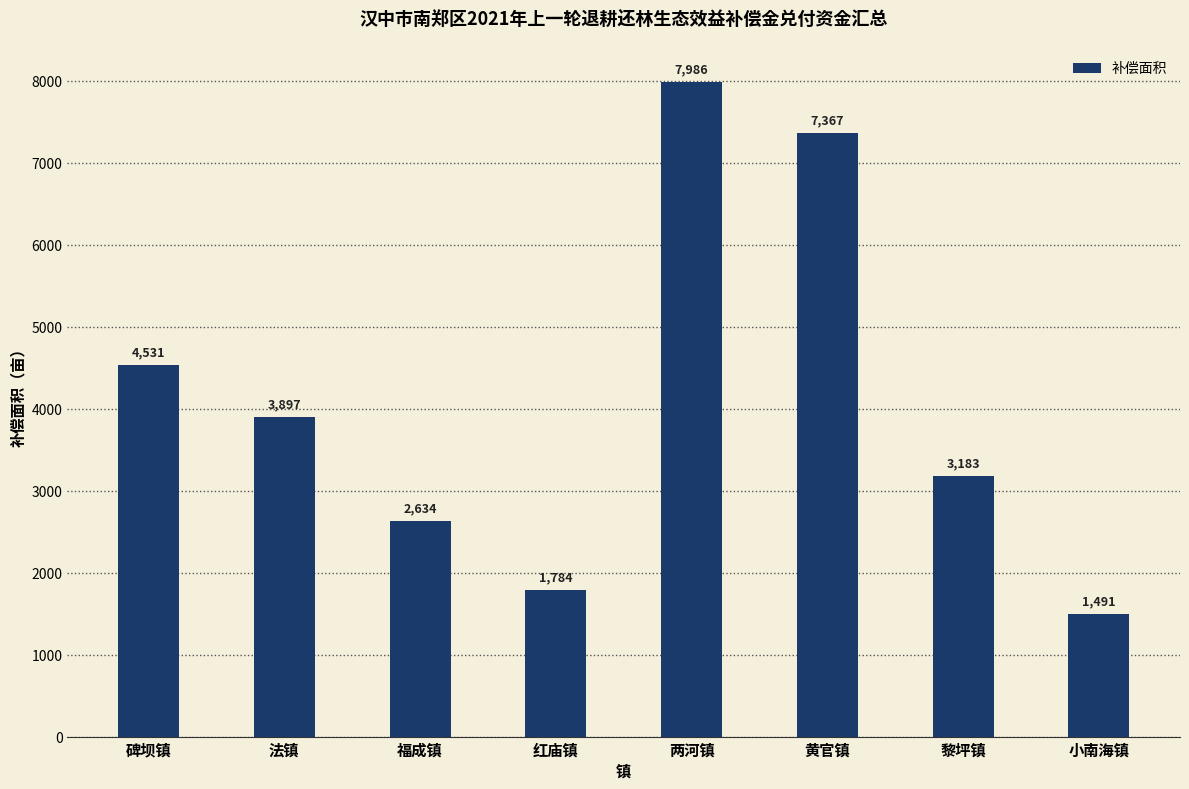

What is the change in value from 碑坝镇 to 福成镇?

-1896.5